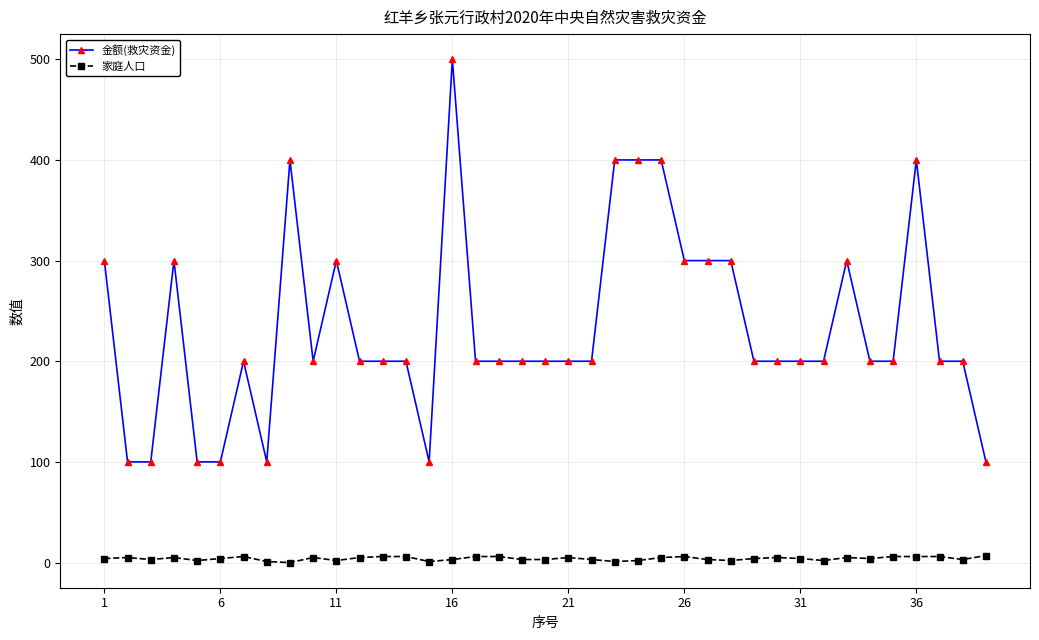

Which series has the widest spread of values?

金额(救灾资金)